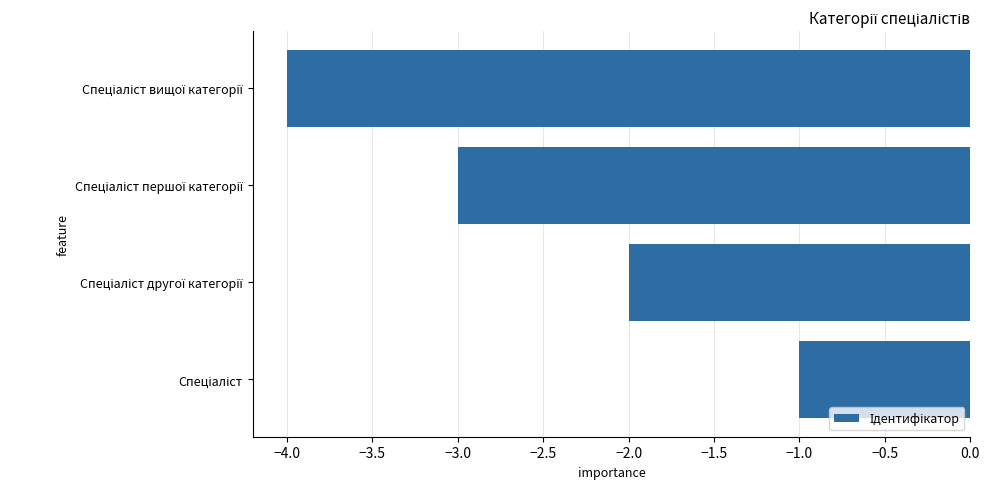

Reading bottom to top, what are all the values shown in this chart?

-1	-2	-3	-4